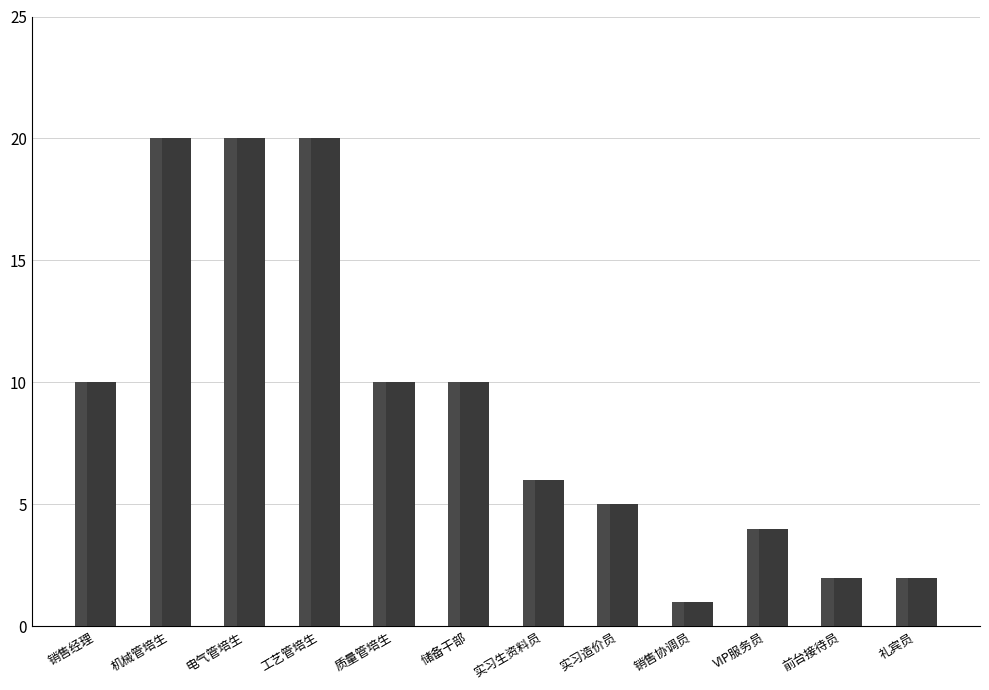

How many series are shown in this chart?

1